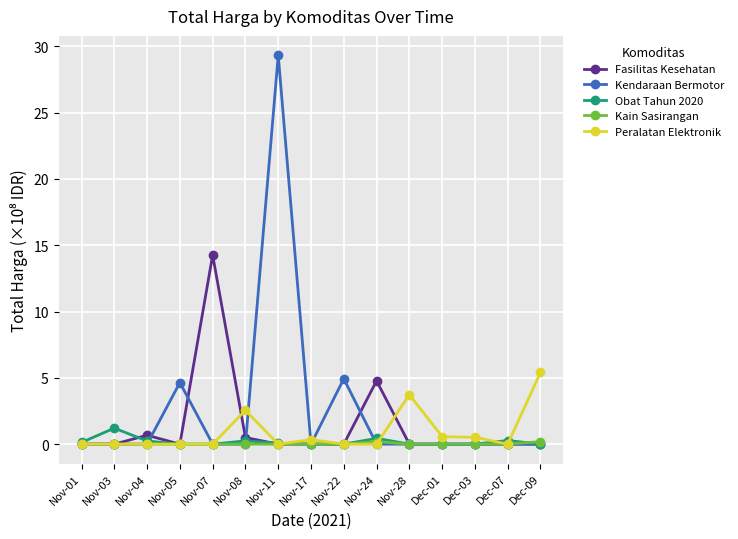

What are all the series names shown in the legend?

Fasilitas Kesehatan, Kendaraan Bermotor, Obat Tahun 2020, Kain Sasirangan, Peralatan Elektronik